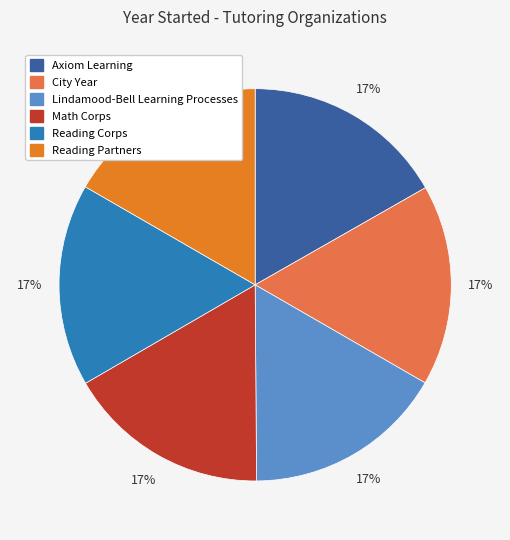

Does Math Corps account for over 50% of the chart?

No